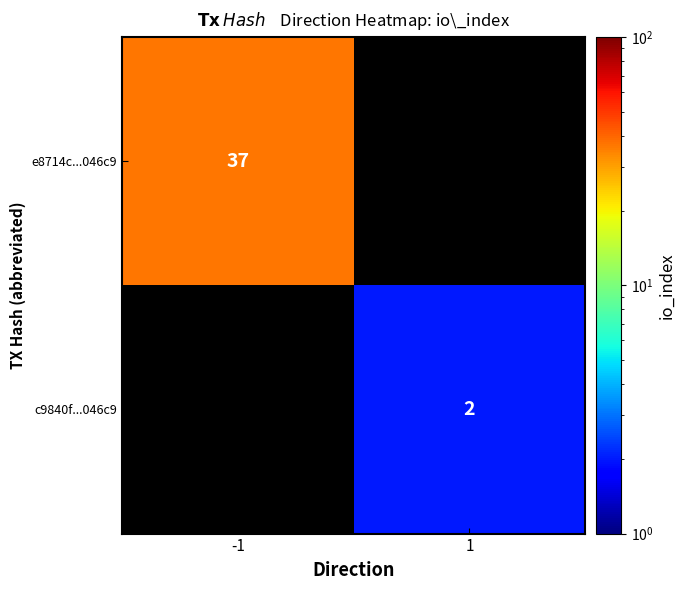

Is the value of e8714c...046c9 at -1 greater than the value of c9840f...046c9 at 1?

Yes